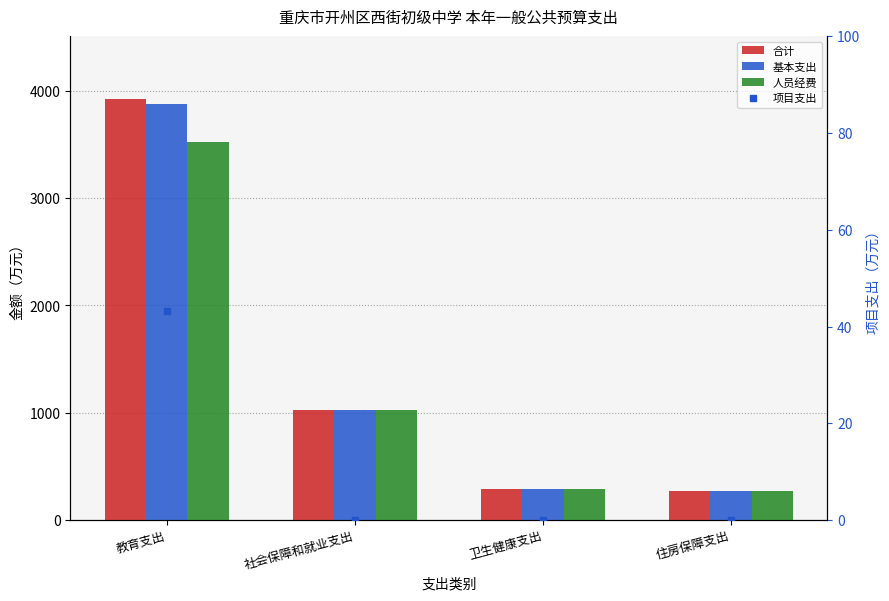

Which series has the largest total across all categories?

合计